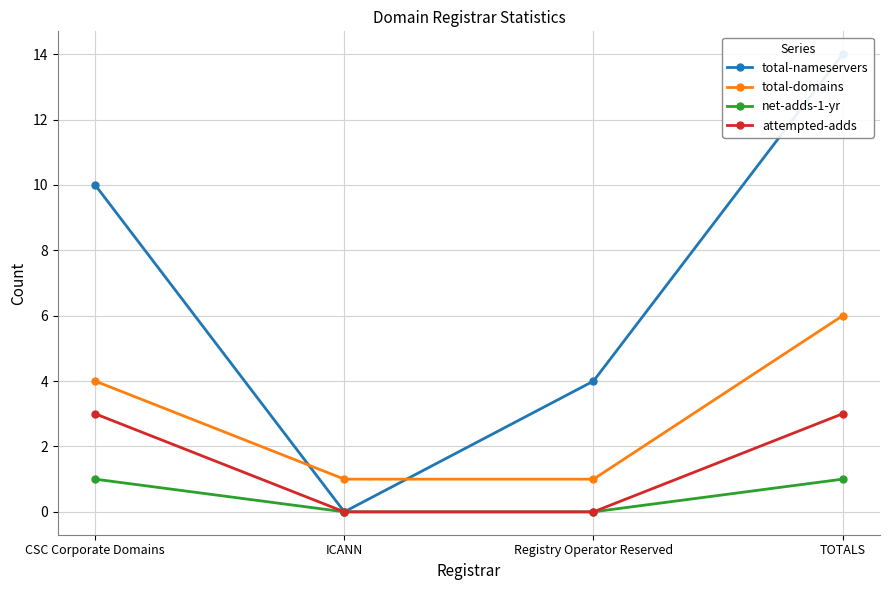

Reading right to left, what are all the values shown in this chart?

total-nameservers: TOTALS=14	Registry Operator Reserved=4	ICANN=0	CSC Corporate Domains=10
total-domains: TOTALS=6	Registry Operator Reserved=1	ICANN=1	CSC Corporate Domains=4
net-adds-1-yr: TOTALS=1	Registry Operator Reserved=0	ICANN=0	CSC Corporate Domains=1
attempted-adds: TOTALS=3	Registry Operator Reserved=0	ICANN=0	CSC Corporate Domains=3